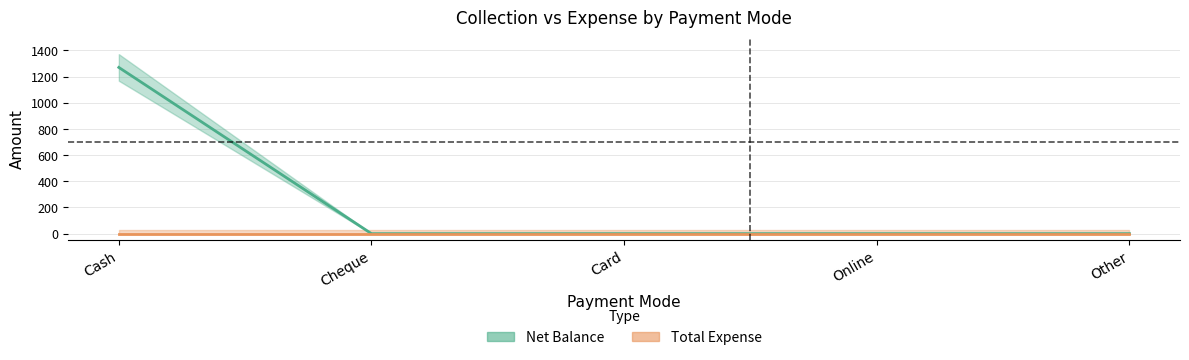

What position from the left is Online?

4